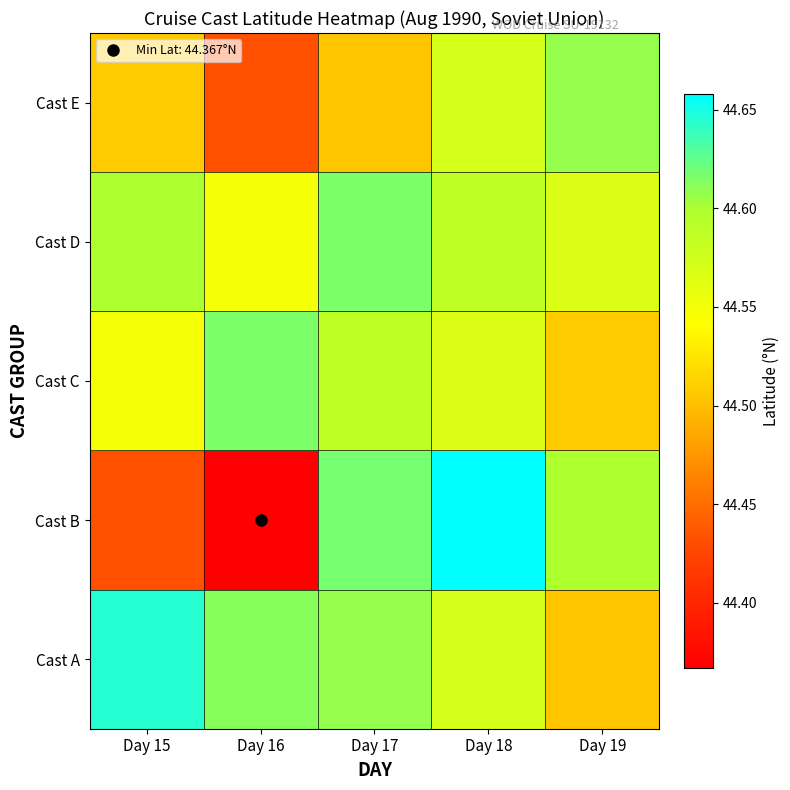

At which category is the sum across all series the highest?

Day 18